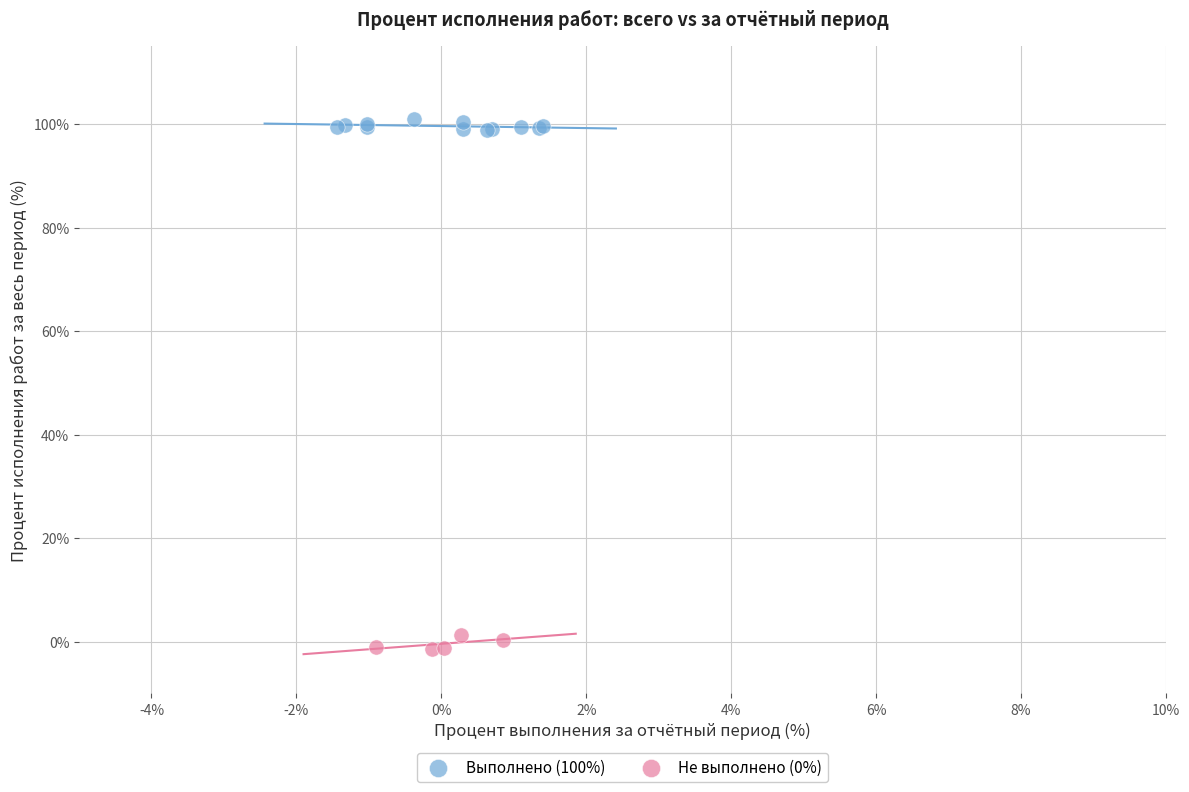

Which series reaches the minimum Y coordinate?

Не выполнено (0%)